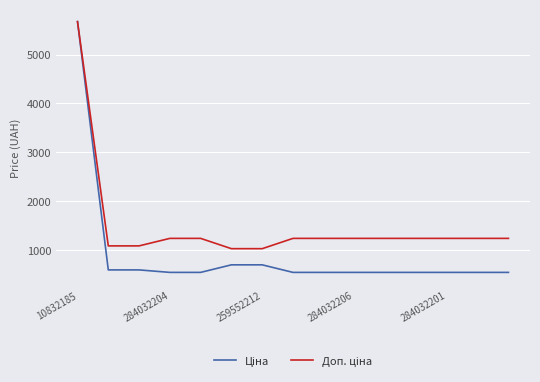

What is the maximum value shown in the chart?

5673.8